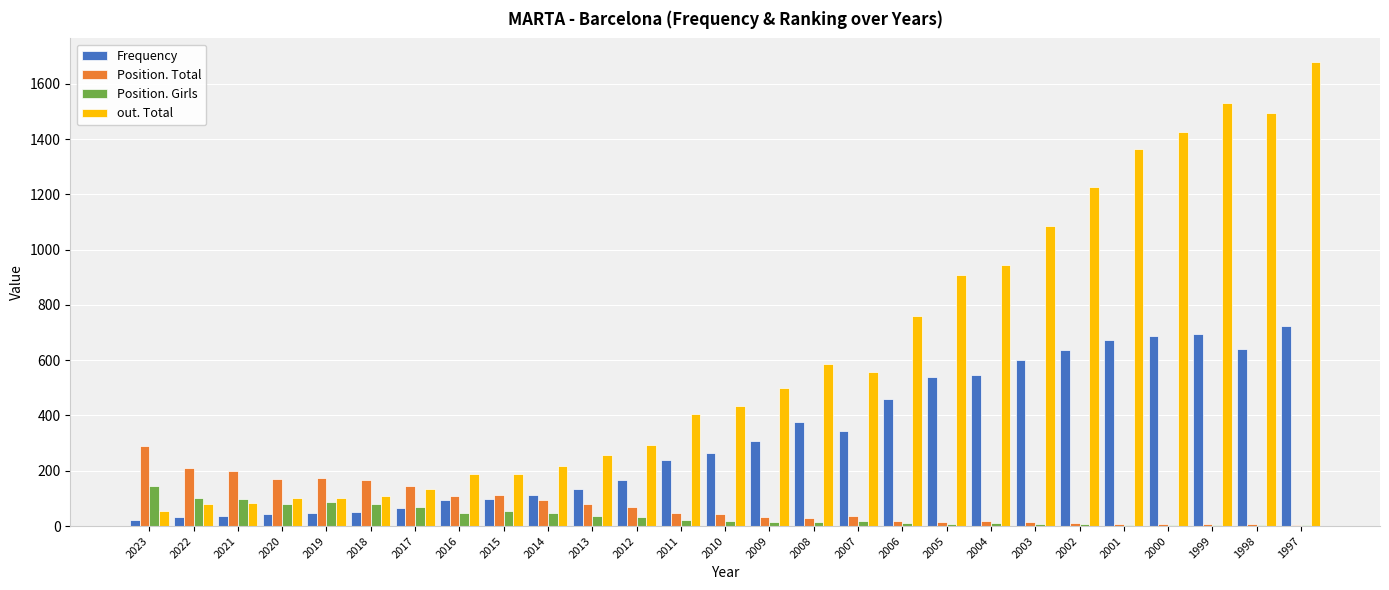

Which series has the widest spread of values?

out. Total